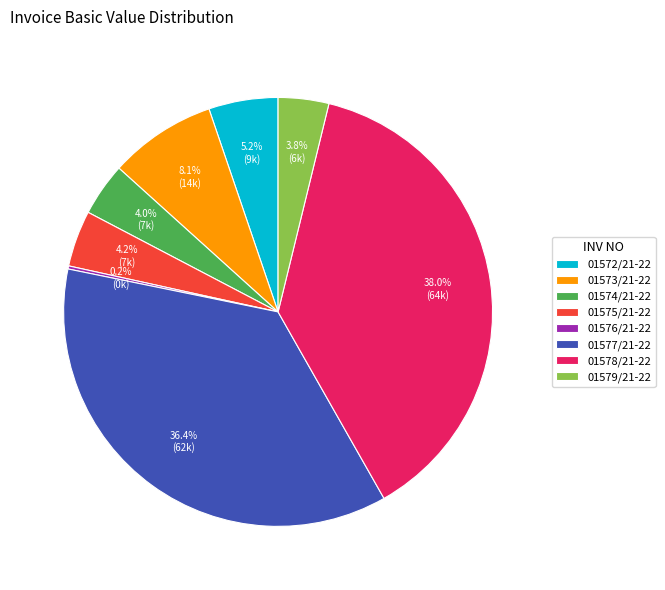

Is there a majority slice in this chart?

No